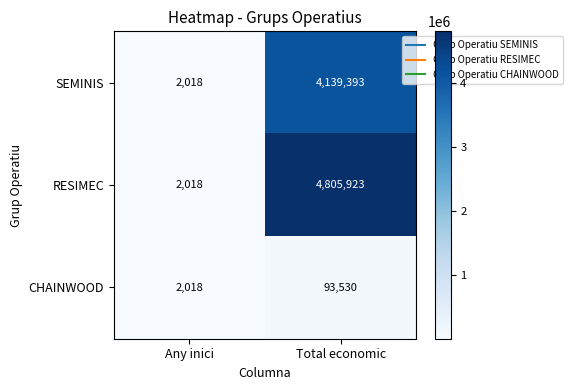

What is the total value across all series at Total economic?

9038846